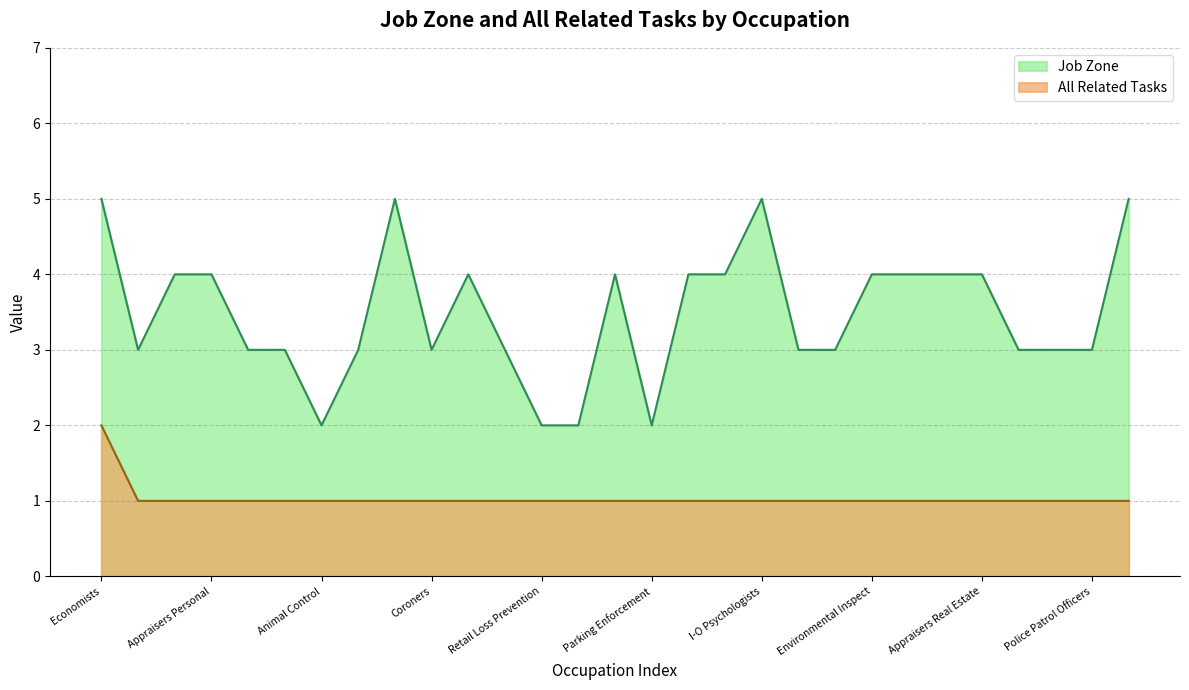

Which series has the largest range (max minus min)?

Job Zone